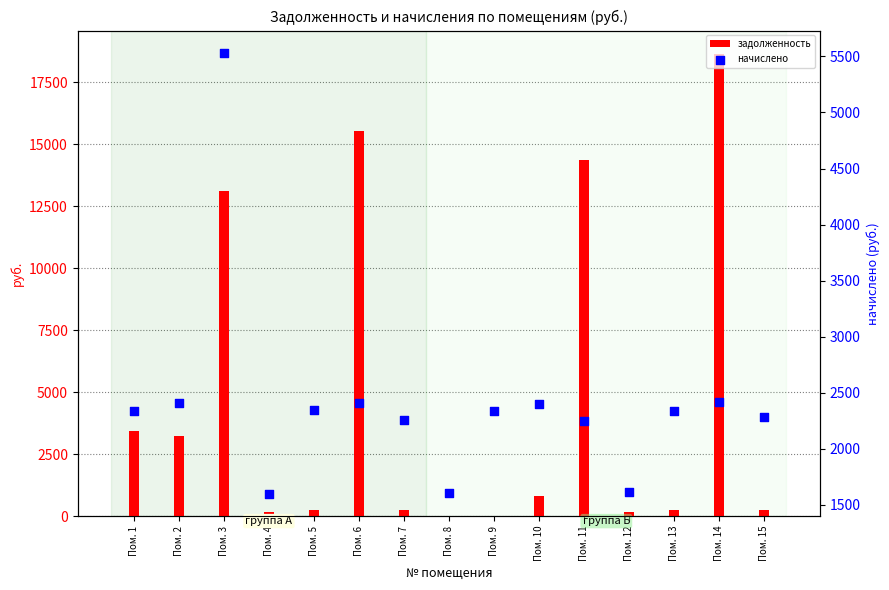

At which category is the sum across all series the highest?

Пом. 14